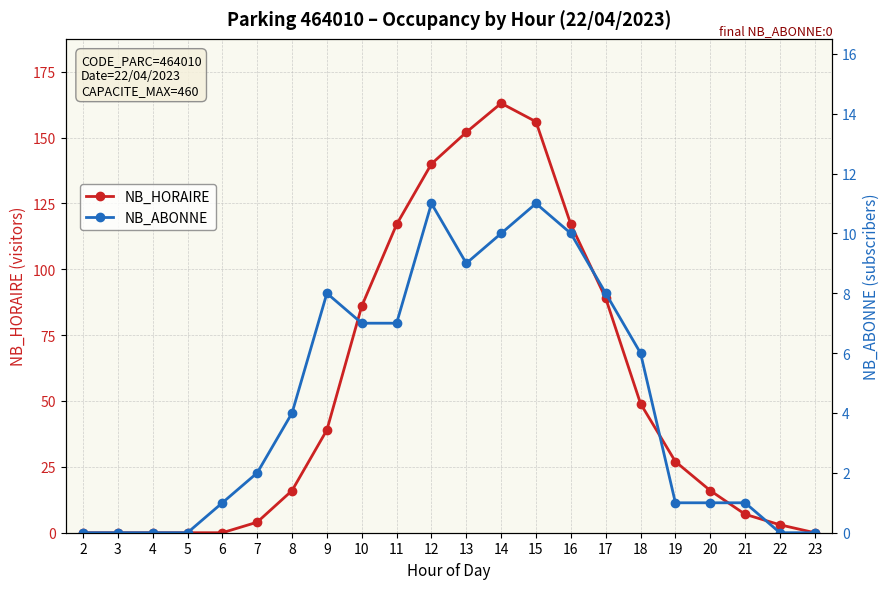

The NB_HORAIRE series shows 37 at 10. True or false?

False